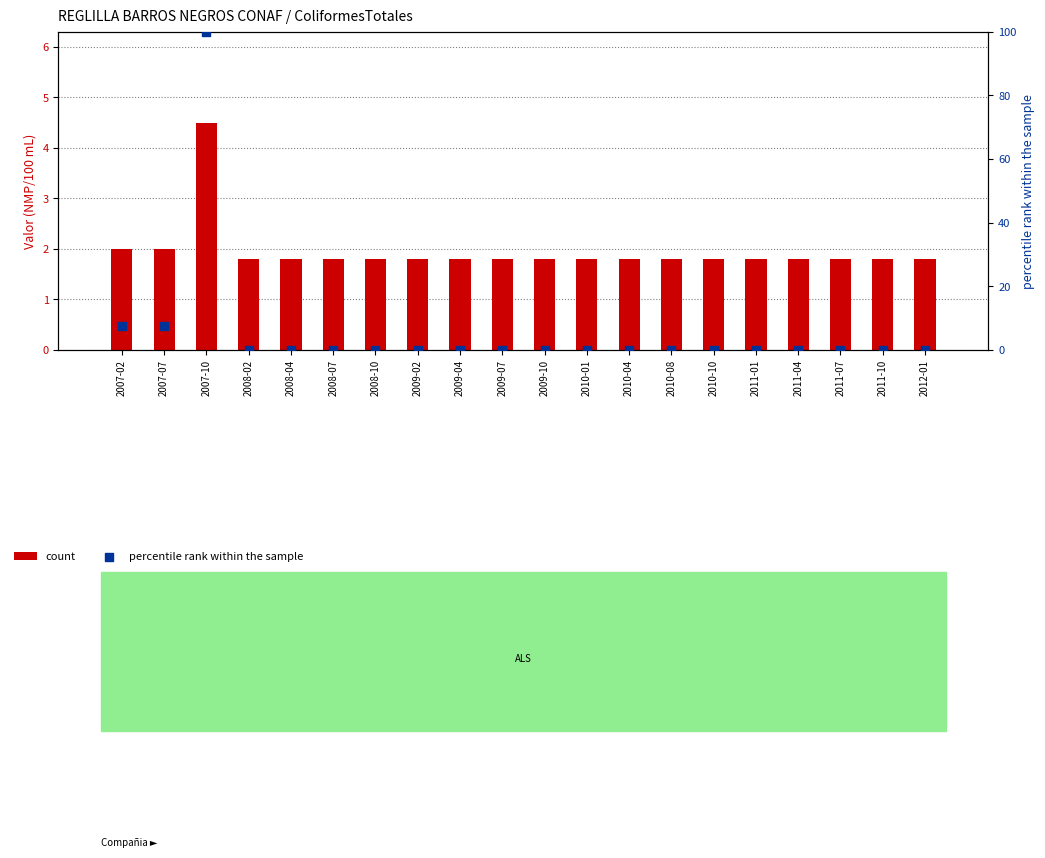

Which series reaches the maximum Y coordinate?

percentile rank within the sample